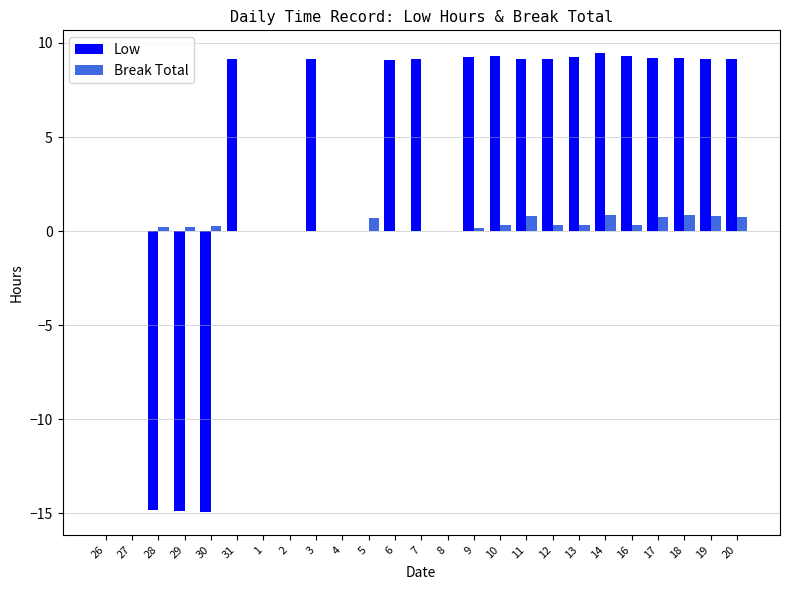

What is the sum of all Low values?

93.4